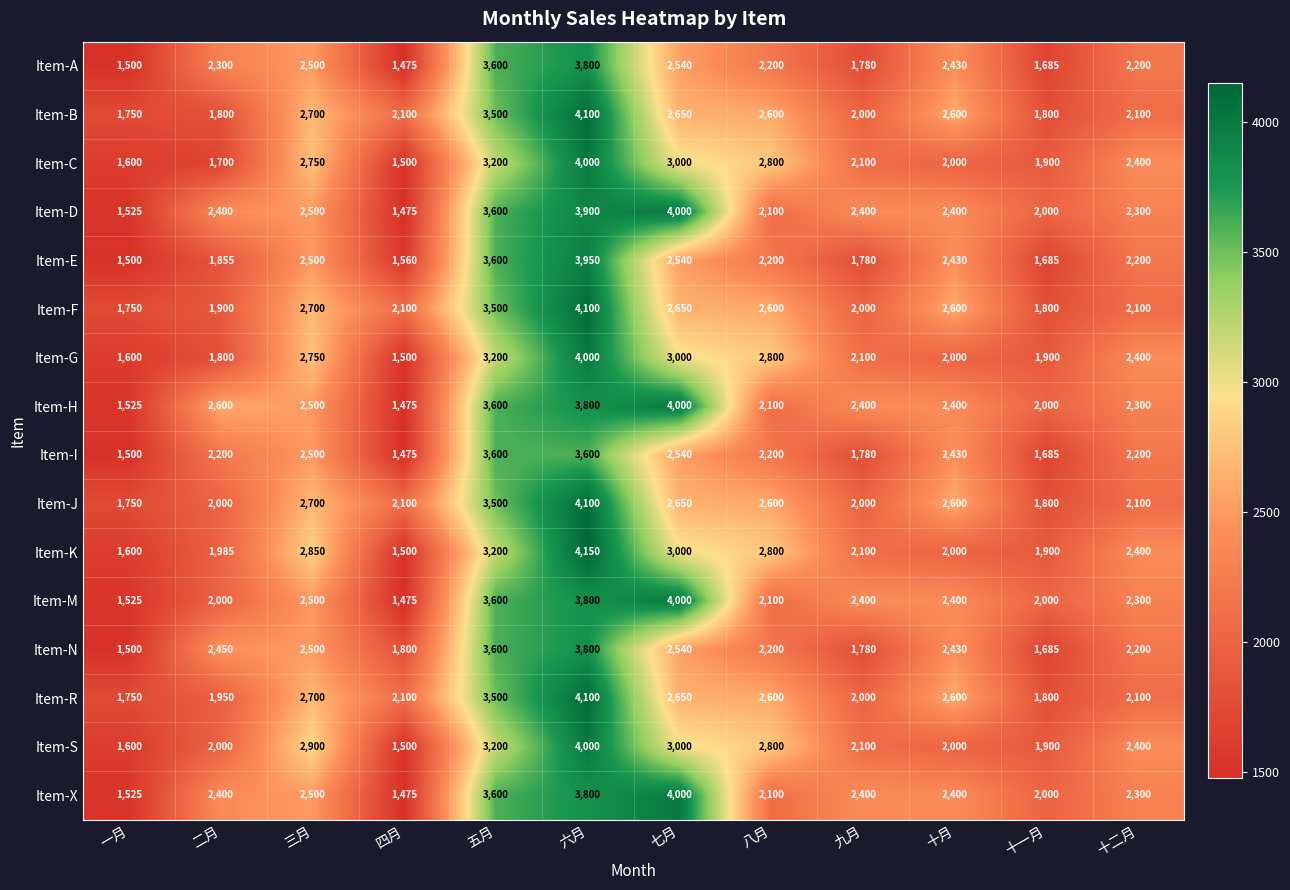

The value of Item-R at 四月 is 3142. True or false?

False